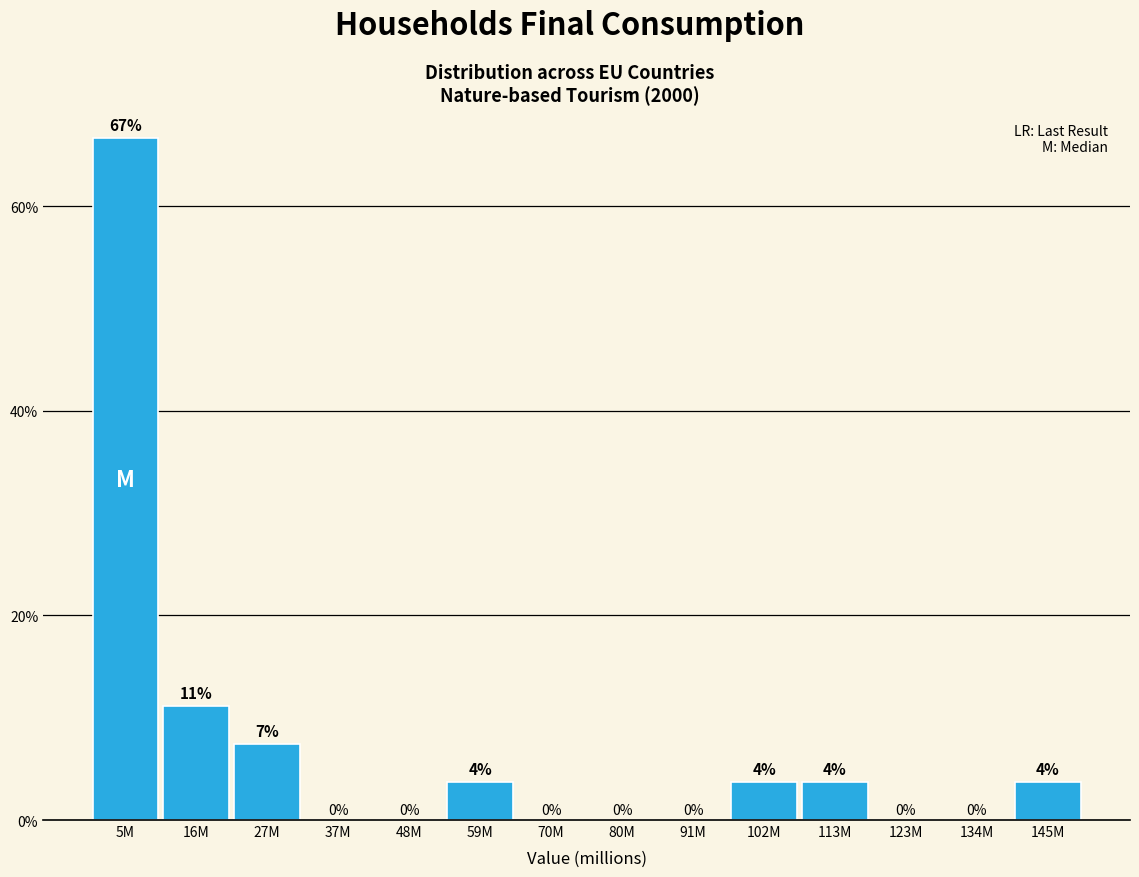

Which has a higher value, 48M or 27M?

27M